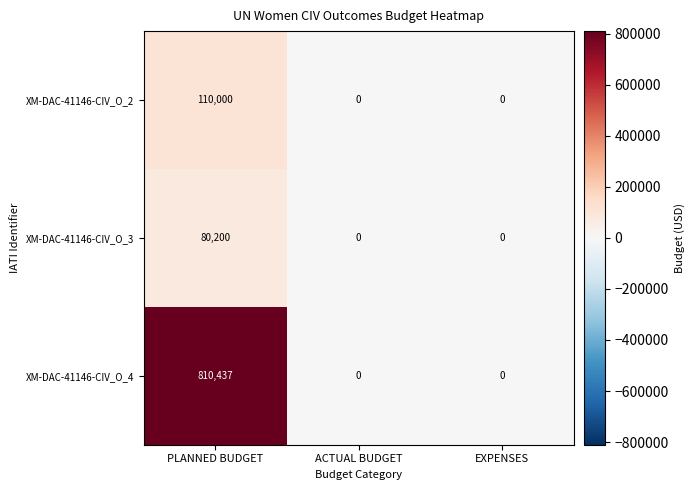

Reading left to right, extract all data points from this chart.

XM-DAC-41146-CIV_O_2: PLANNED BUDGET=110000	ACTUAL BUDGET=0	EXPENSES=0
XM-DAC-41146-CIV_O_3: PLANNED BUDGET=80200	ACTUAL BUDGET=0	EXPENSES=0
XM-DAC-41146-CIV_O_4: PLANNED BUDGET=810437	ACTUAL BUDGET=0	EXPENSES=0